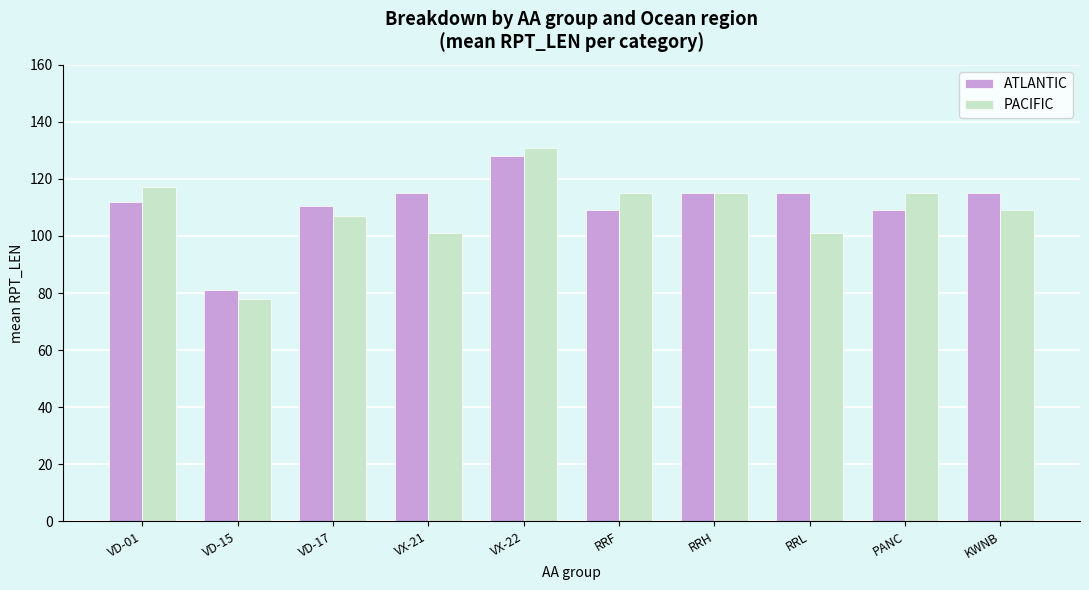

At which category is the sum across all series the highest?

VX-22